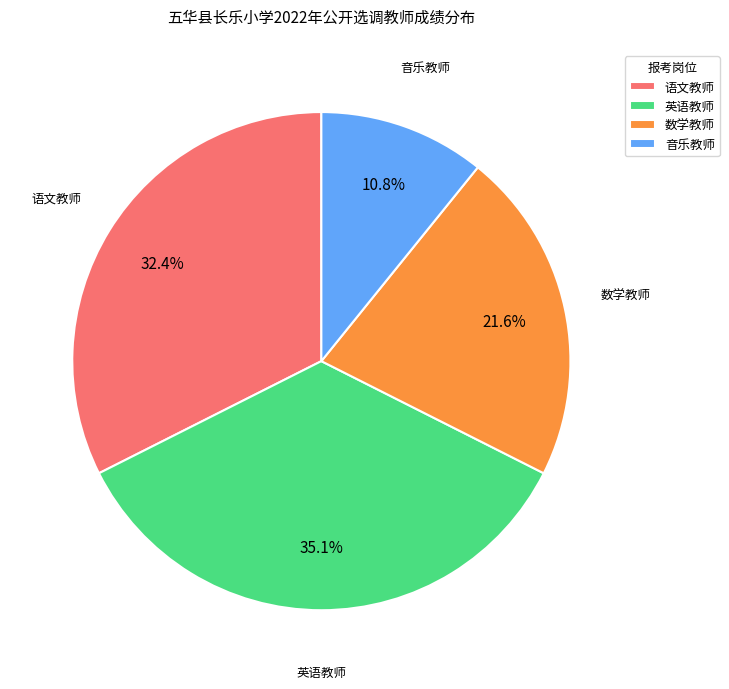

Does 数学教师 account for over 50% of the chart?

No